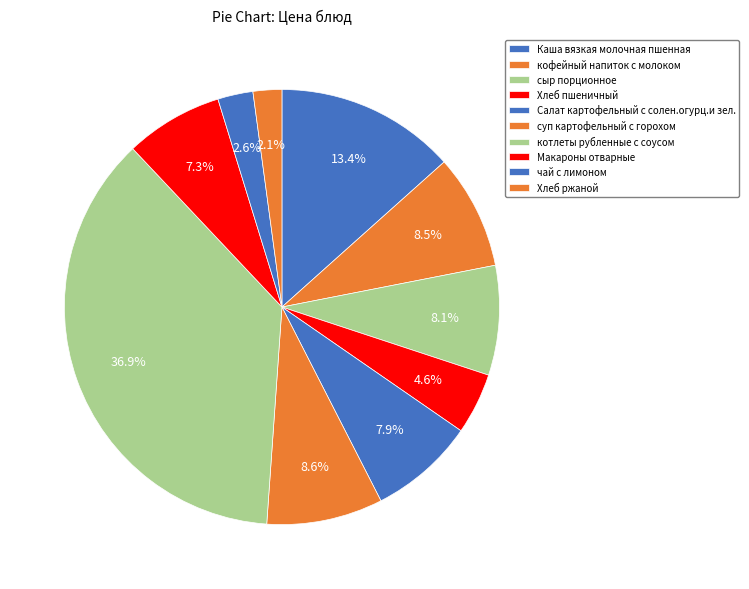

Count the number of slices in the pie.

10